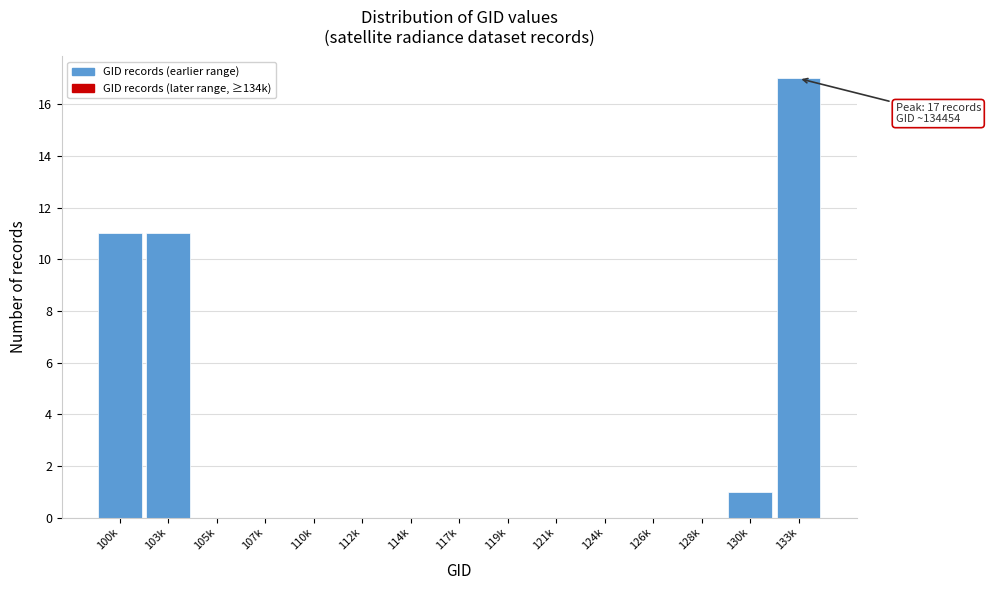

Reading left to right, list all the values displayed in this chart.

100k=11	103k=11	105k=0	107k=0	110k=0	112k=0	114k=0	117k=0	119k=0	121k=0	124k=0	126k=0	128k=0	130k=1	133k=17